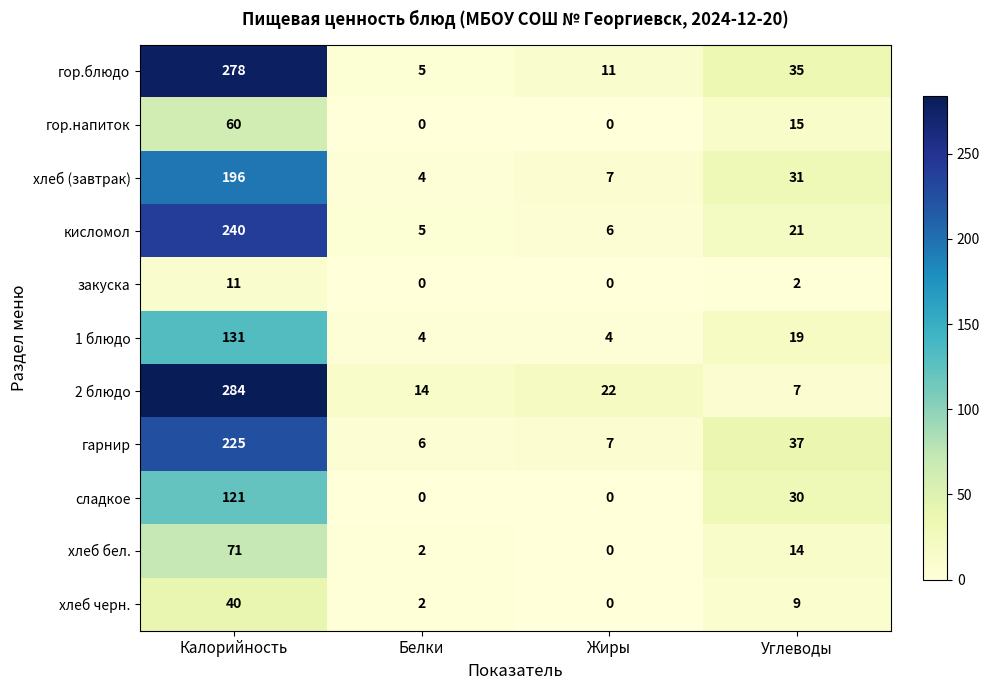

How many series are shown in this chart?

11